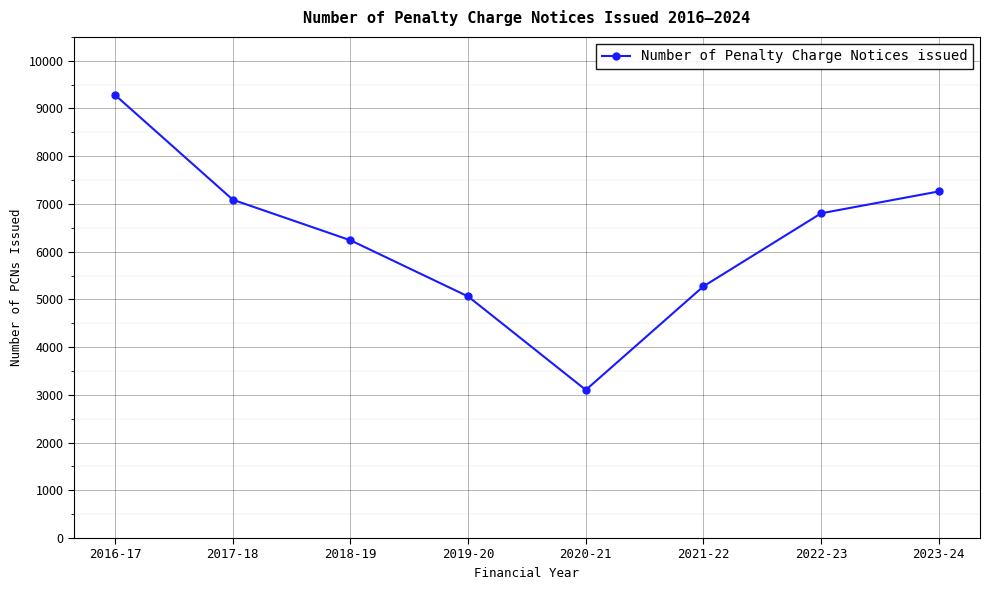

The chart shows a value of 6804 at 2022-23. True or false?

True